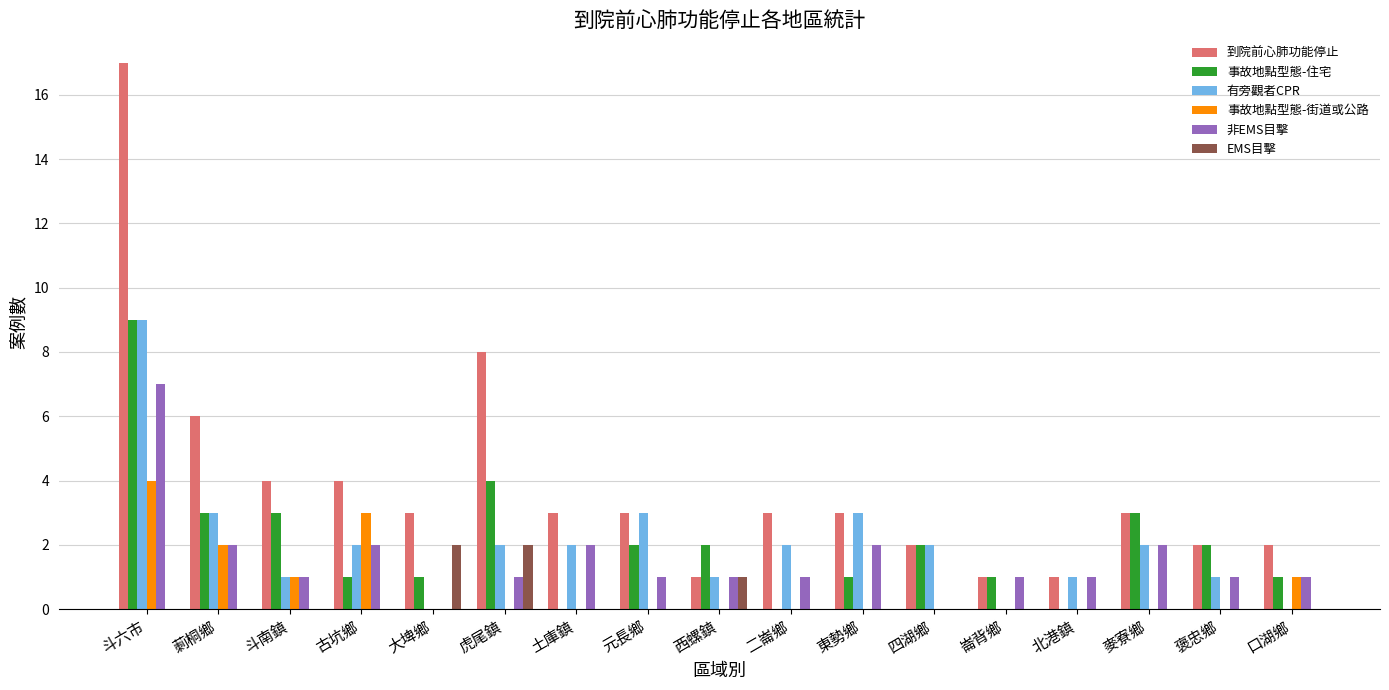

What is the sum of all 有旁觀者CPR values?

34